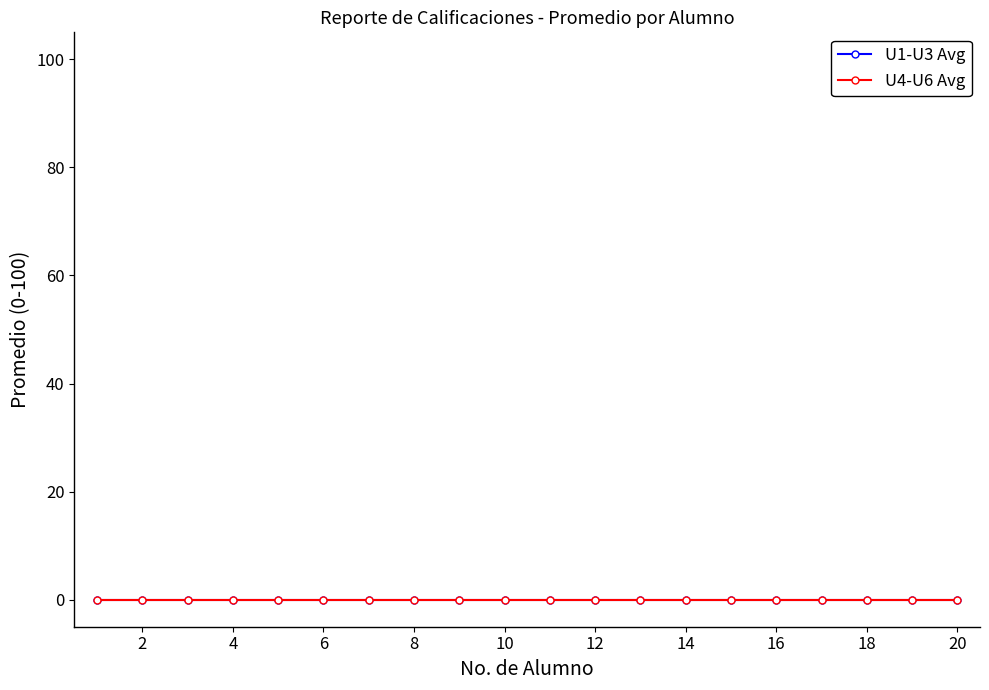

Which label corresponds to the largest value in the chart?

20